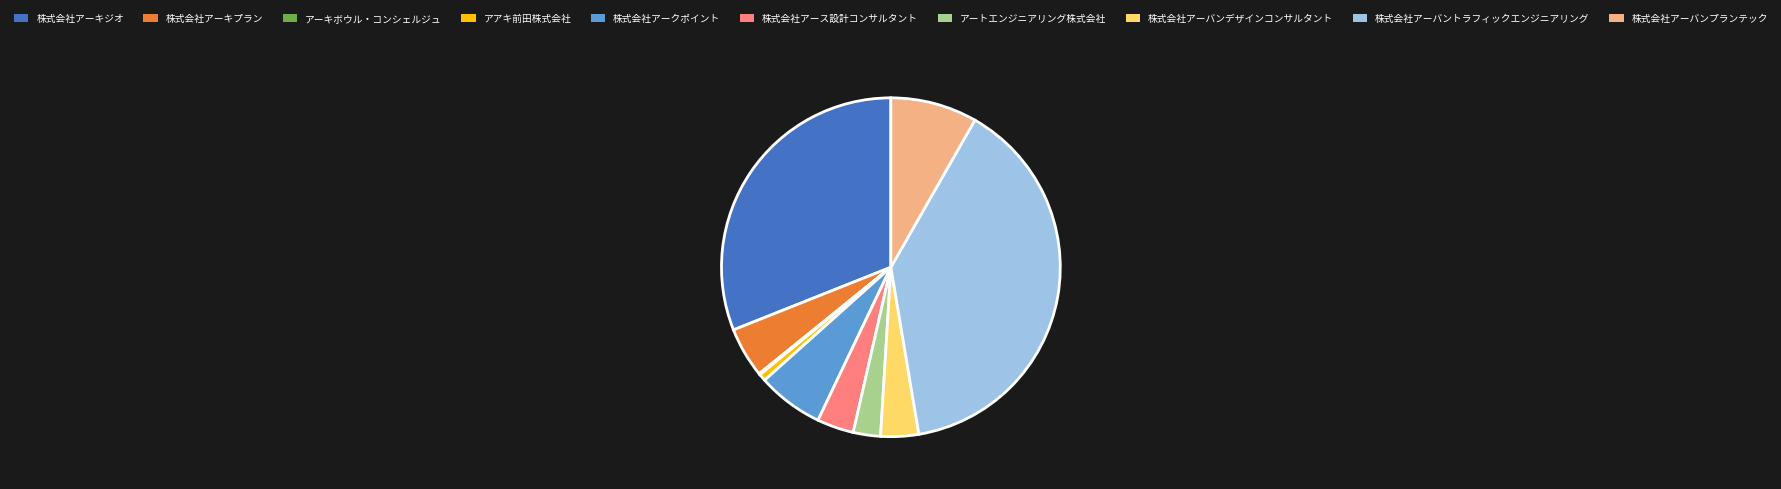

Between アートエンジニアリング株式会社 and アアキ前田株式会社, which is larger?

アートエンジニアリング株式会社